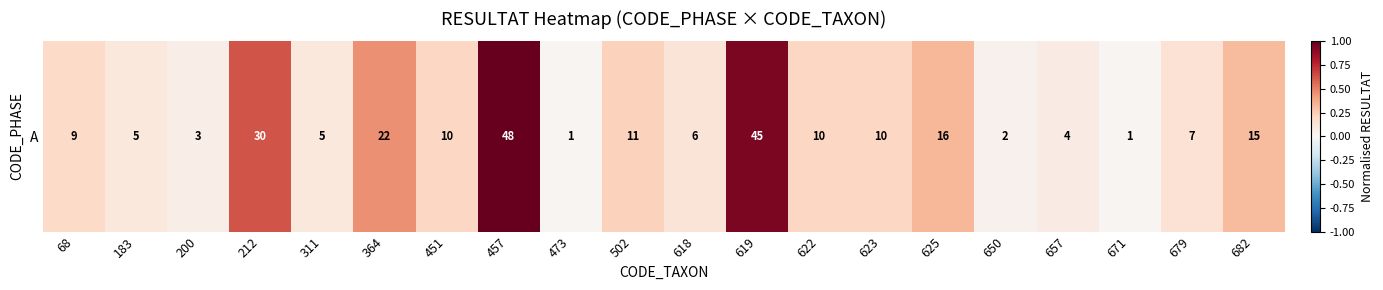

At which category does the chart reach its peak across all series?

457